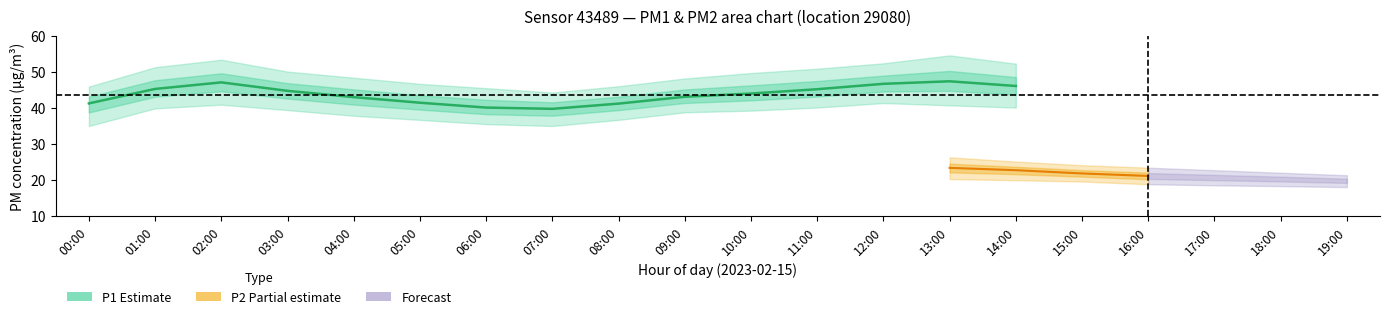

True or false: P2_upper and P1_upper intersect in this chart.

False